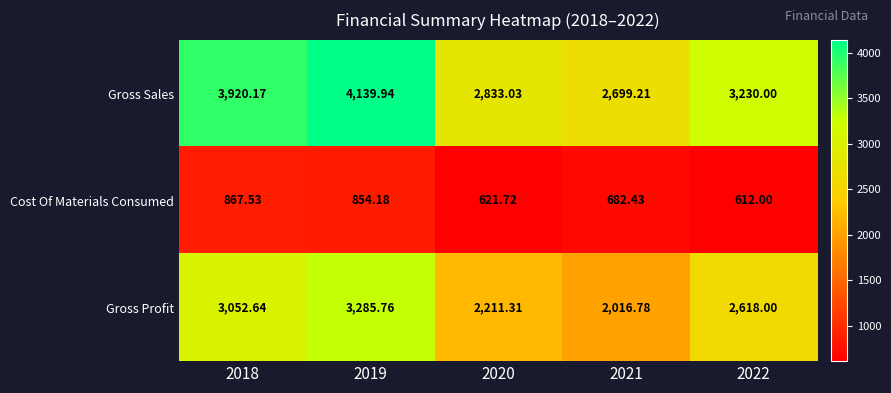

Rank the series by their maximum value, from highest to lowest.

Gross Sales, Gross Profit, Cost Of Materials Consumed